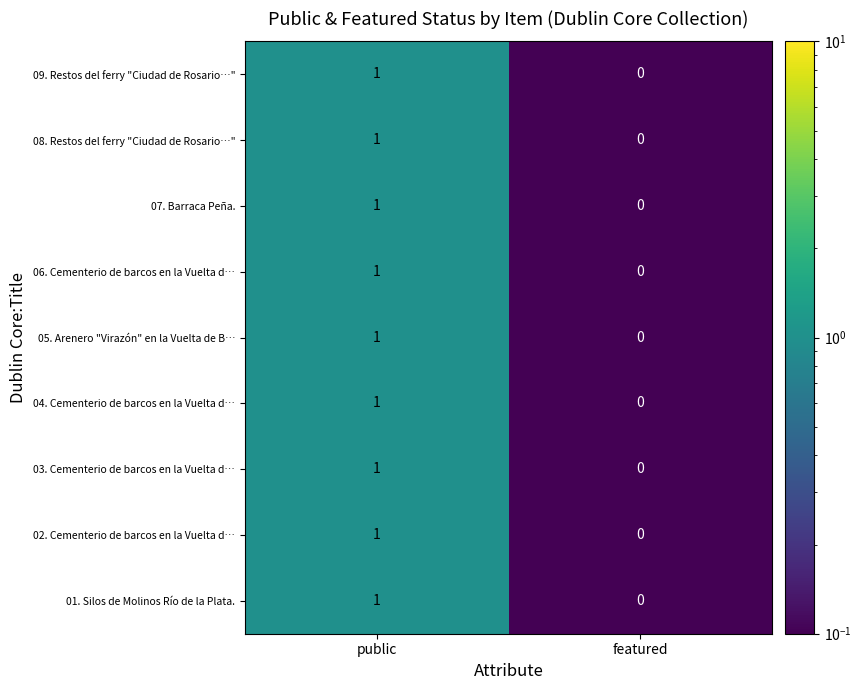

Which category has the highest value across all series?

public